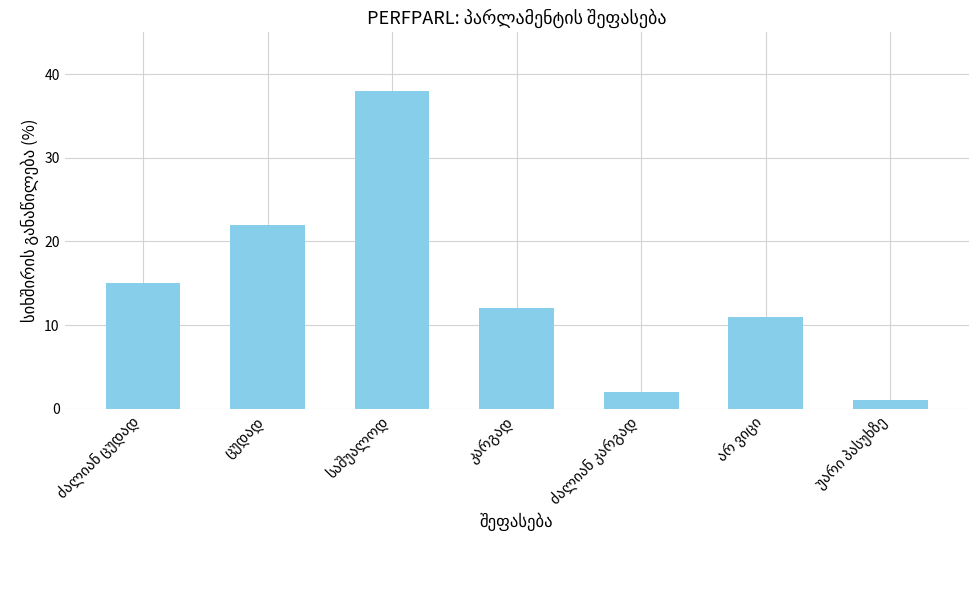

Reading left to right, what are all the values shown in this chart?

15	22	38	12	2	11	1